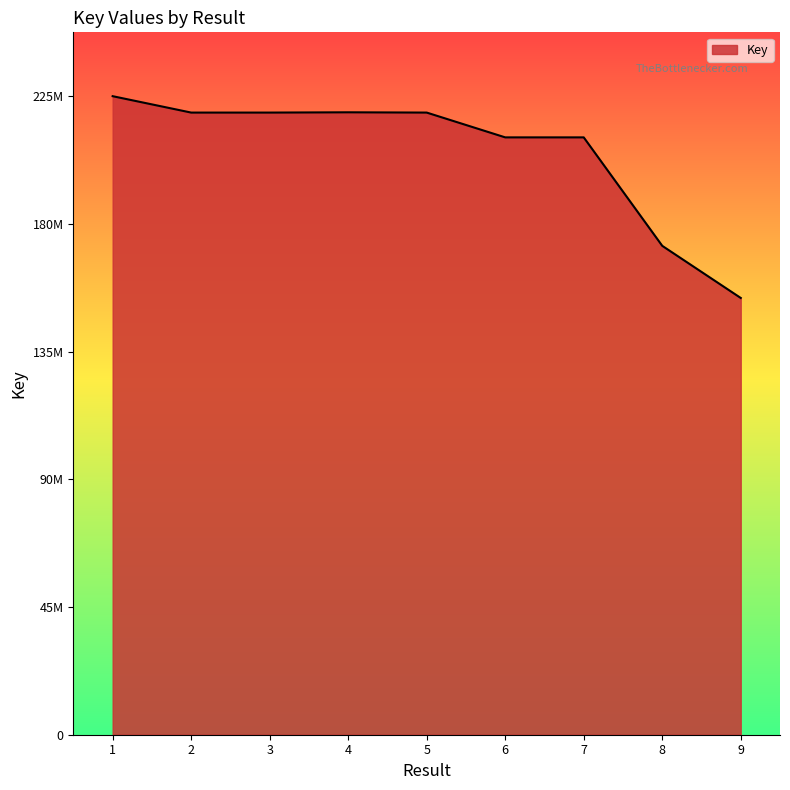

At which label does the data first exceed 219398303?

1